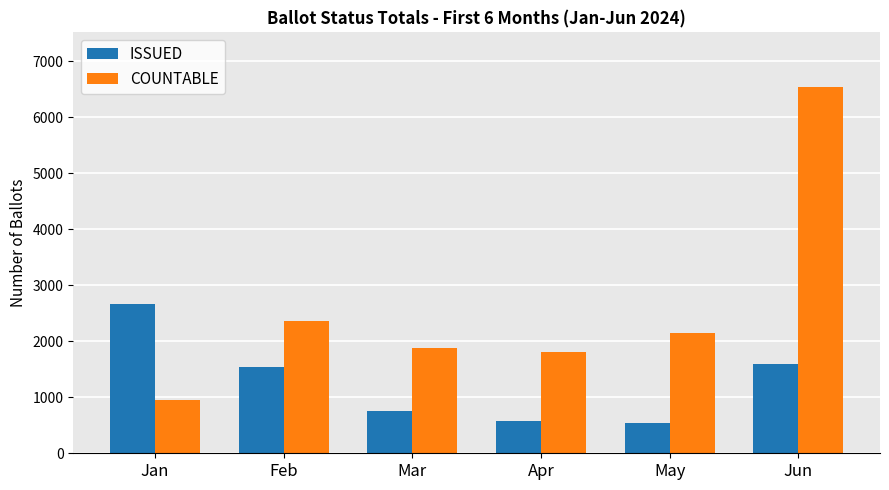

Rank the series at May from highest to lowest value.

COUNTABLE, ISSUED